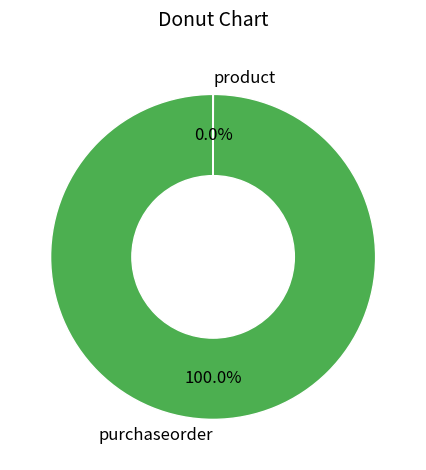

Which slice is the largest?

purchaseorder